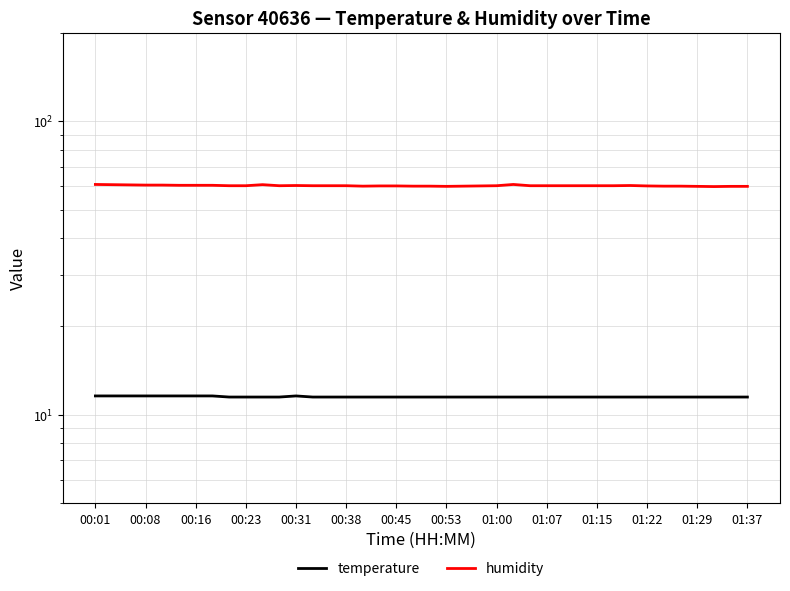

What is the sum of the humidity values at 00:53 and 37?

120.4